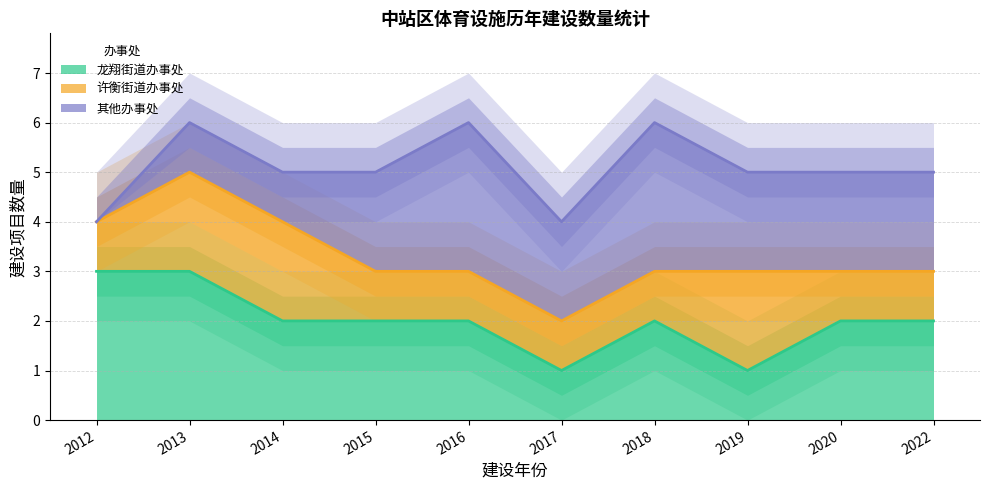

Which has a higher value, 2022 or 2020?

2022